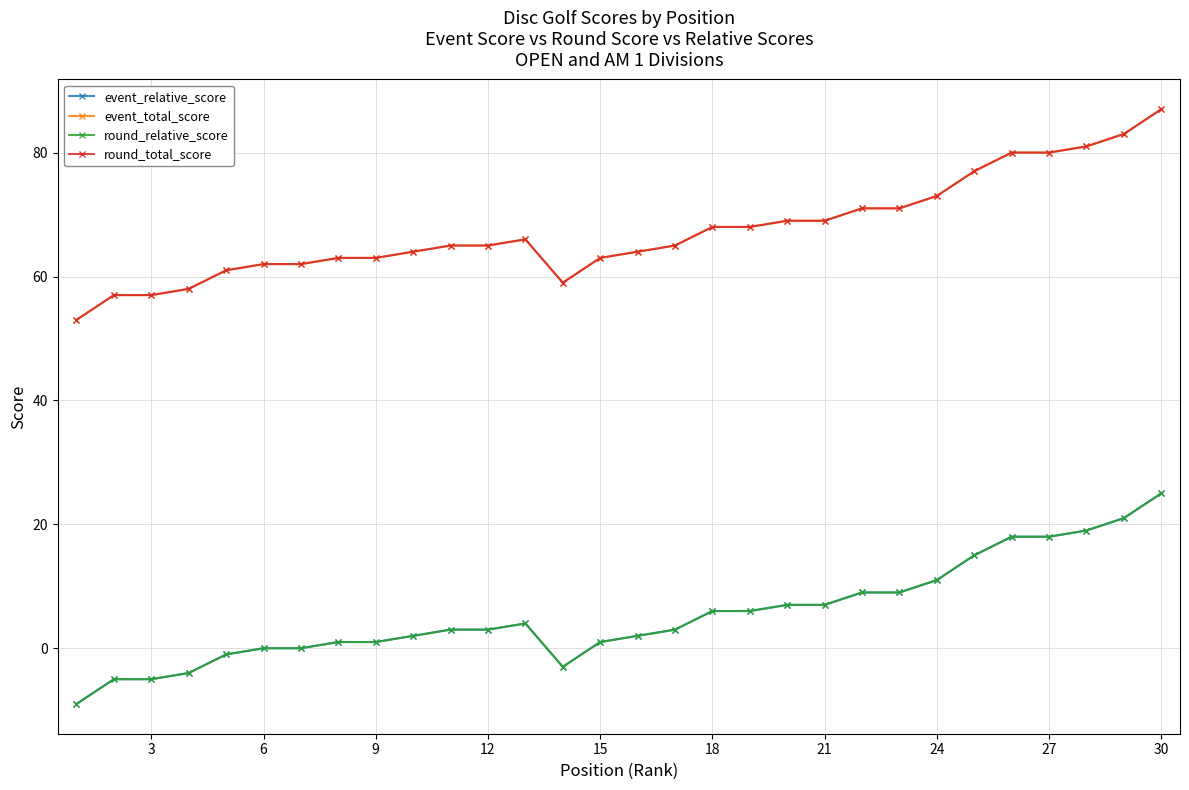

Is this an area chart (filled region under the line)?

No